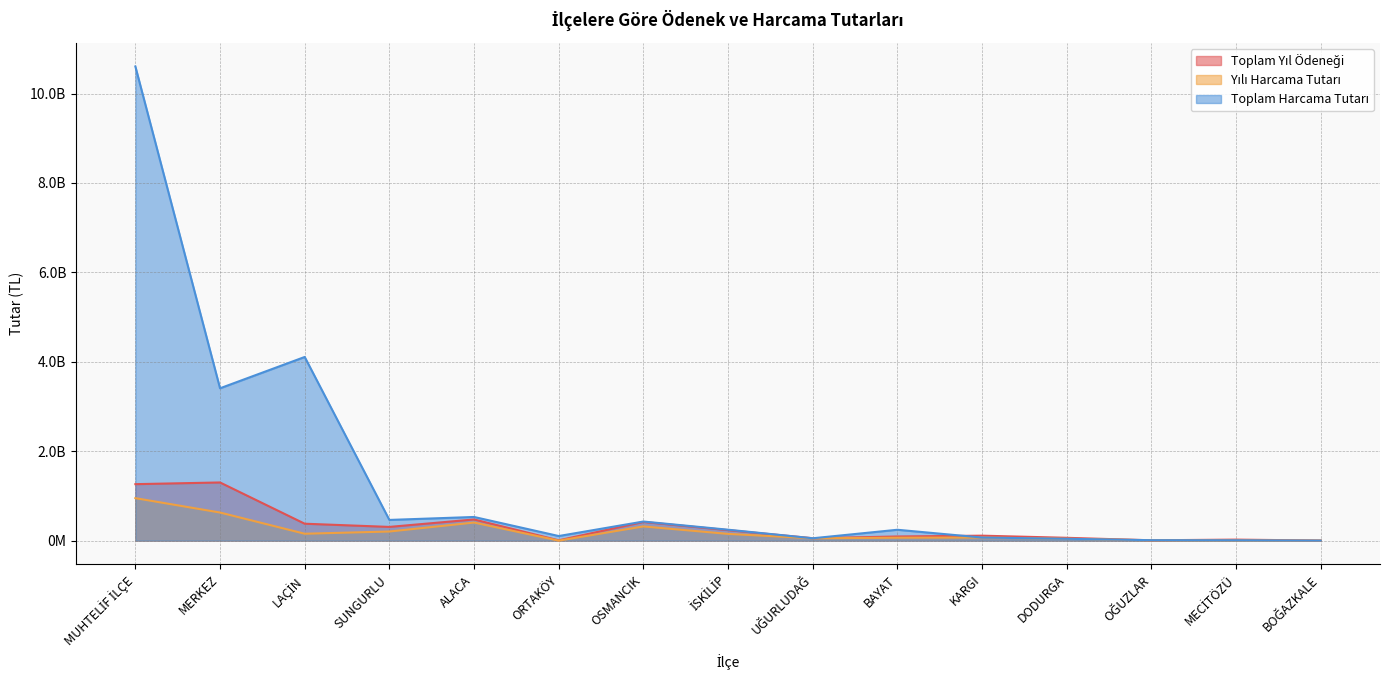

What is the lowest value of the Toplam Yıl Ödeneği series?

1864234.3